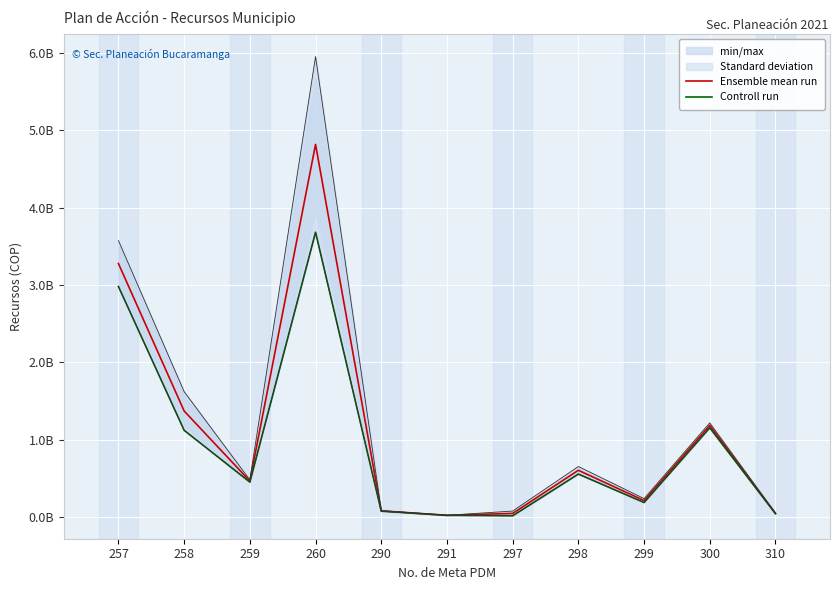

True or false: Controll run has more than 0 interior local peaks.

True